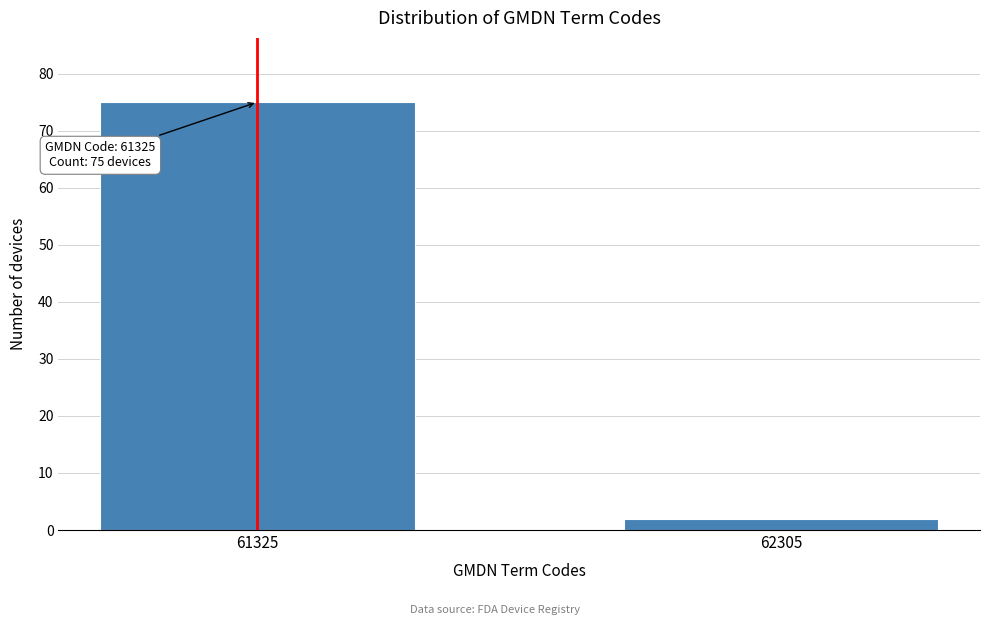

Reading left to right, list all the values displayed in this chart.

75	2